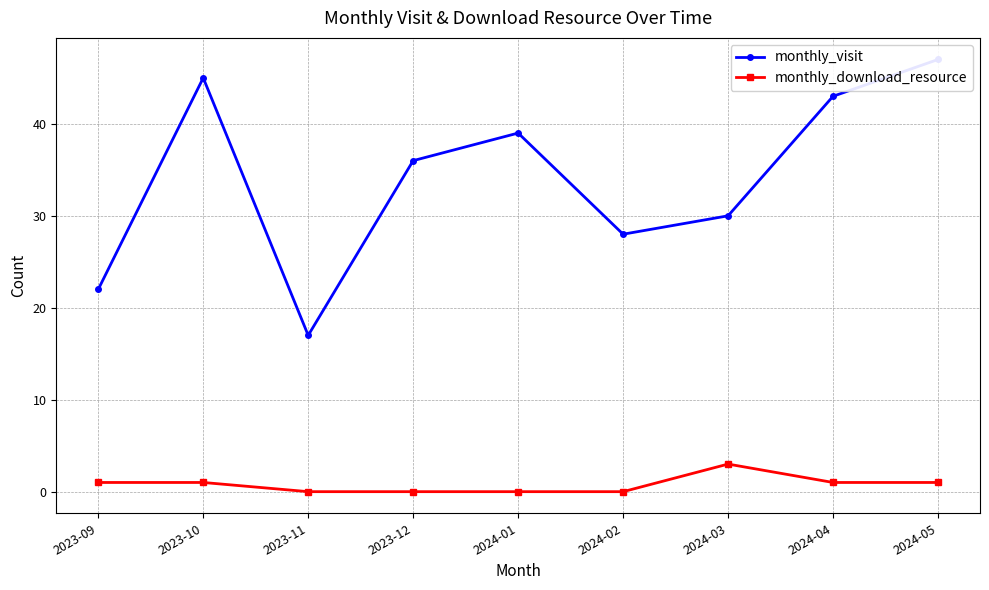

Between 2023-09 and 2024-04, which is larger?

2024-04